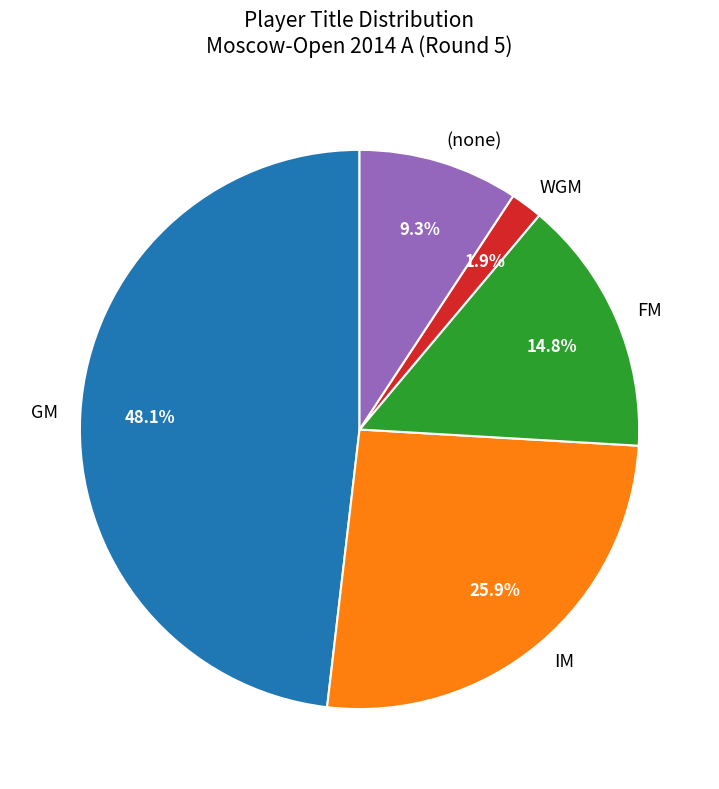

To the nearest percent, what is the difference between the largest and smallest slice percentages?

46%